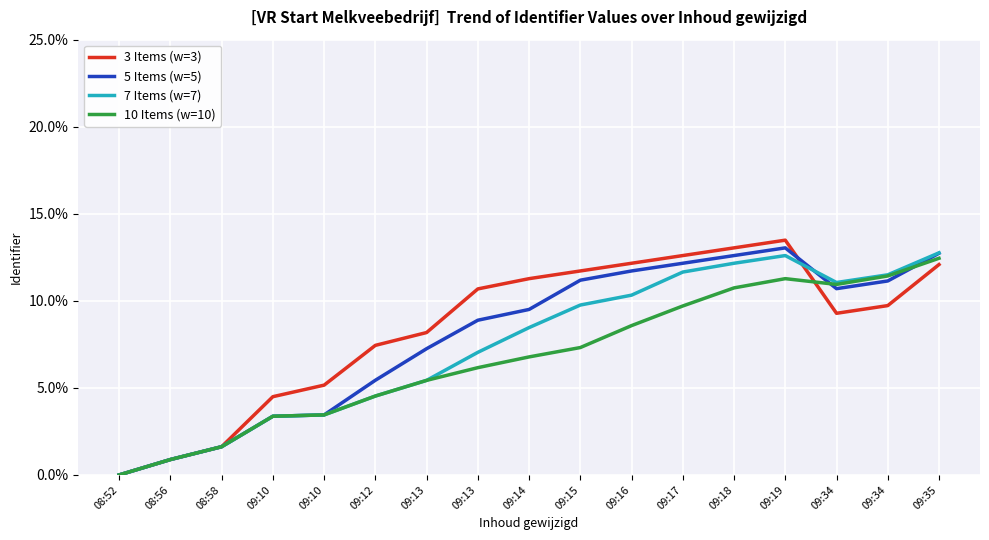

Does the chart have visible grid lines?

Yes